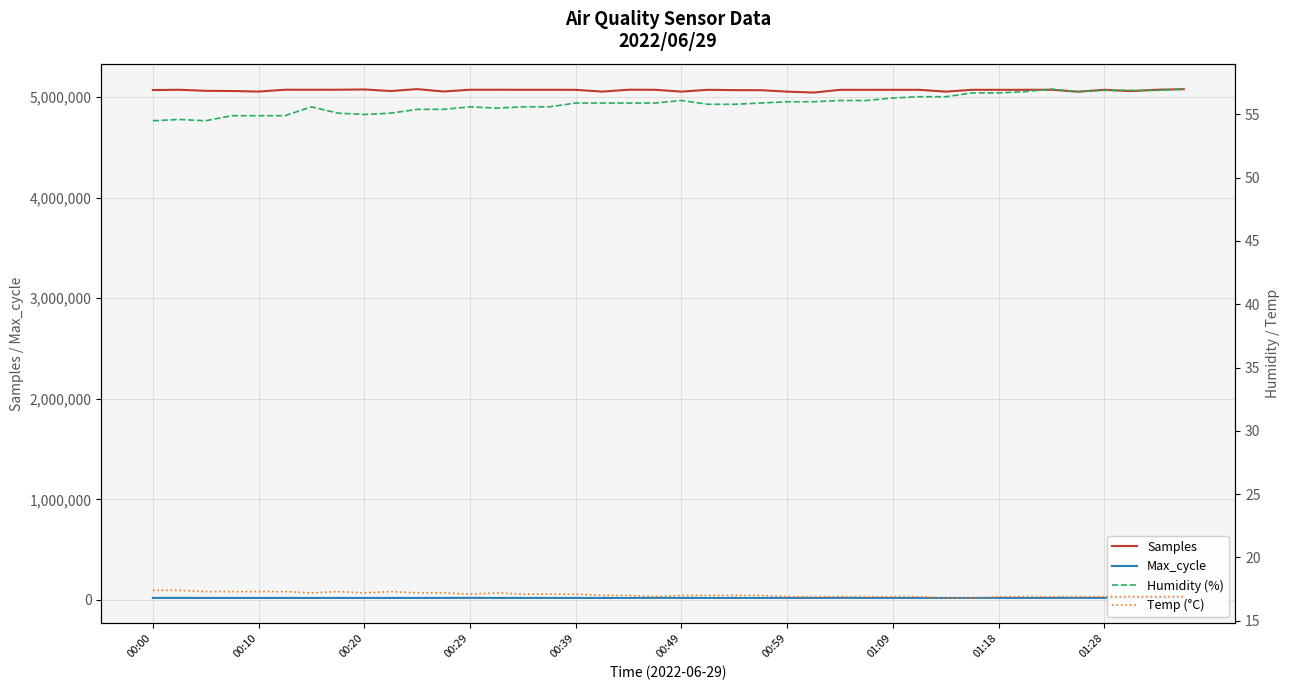

True or false: Max_cycle and Samples cross at least once.

False